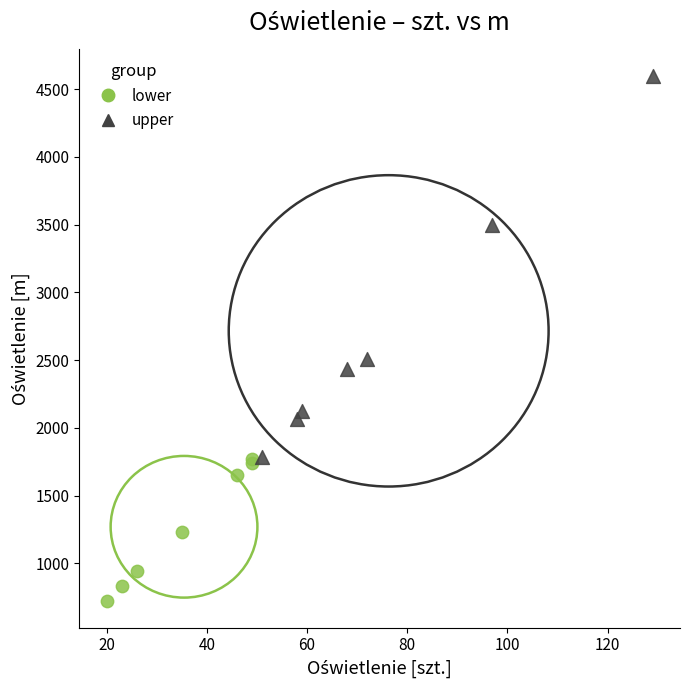

Which series has the widest spread of Y values?

upper